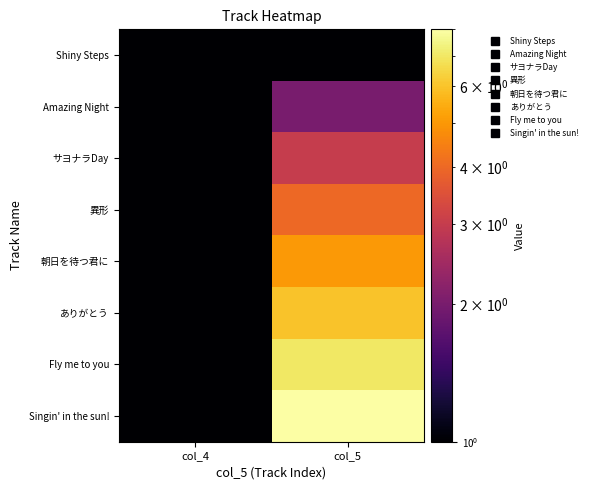

What is the greatest value displayed?

8